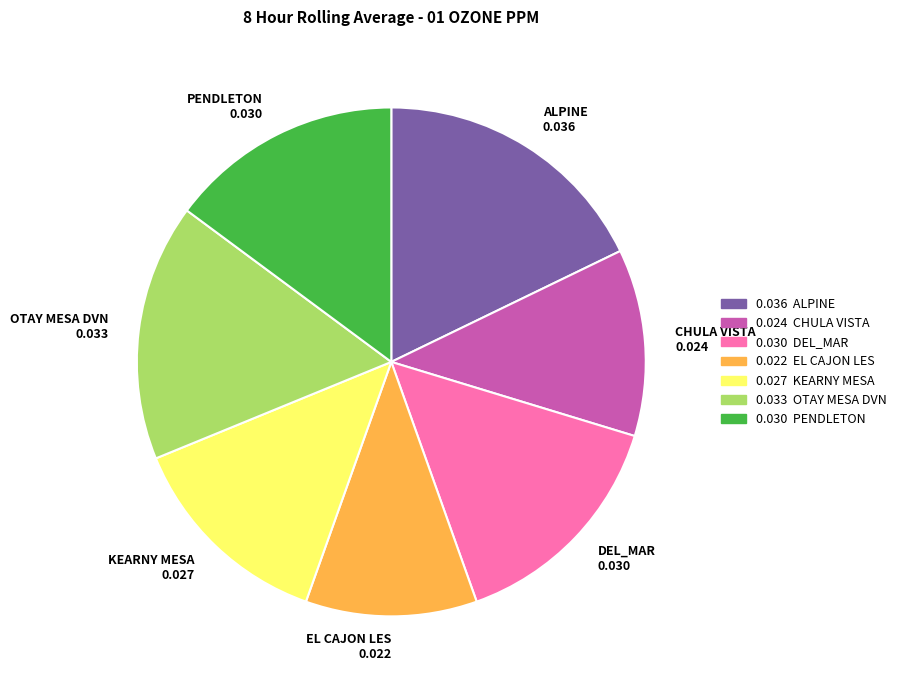

Is the sum of DEL_MAR and OTAY MESA DVN greater than half?

No